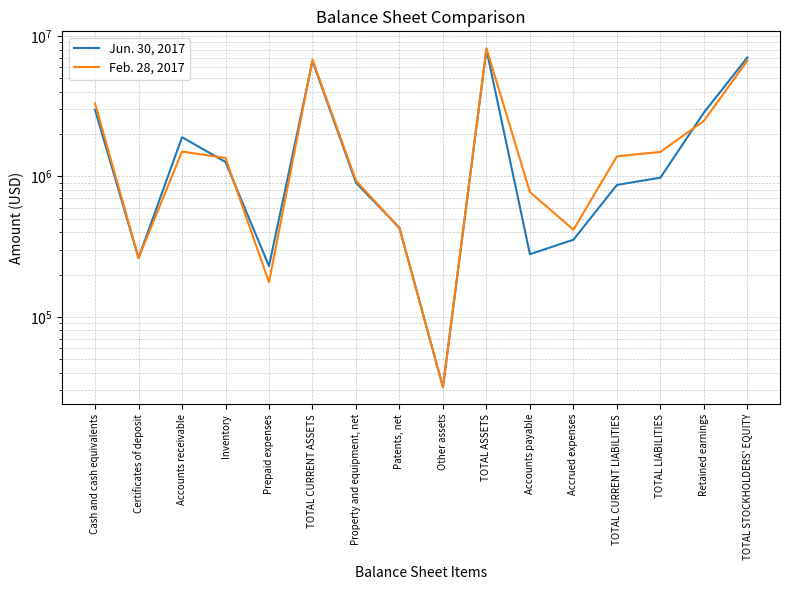

At which category does Feb. 28, 2017 reach its first local peak?

Accounts receivable